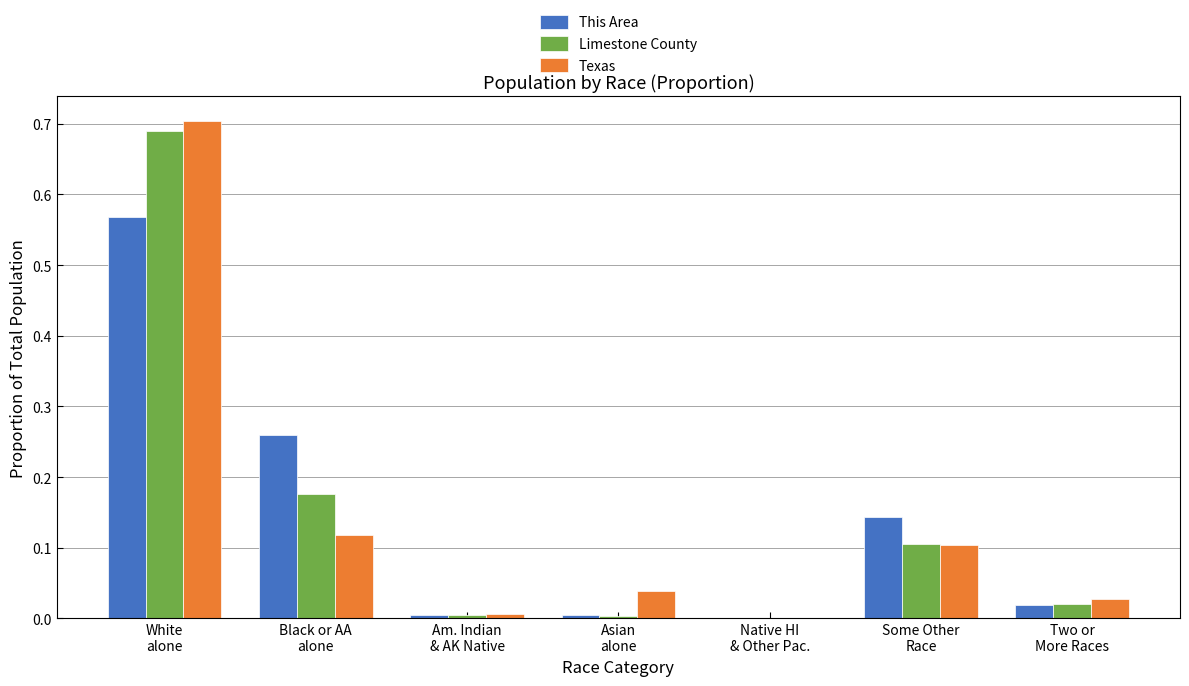

Count the number of data series in this chart.

3